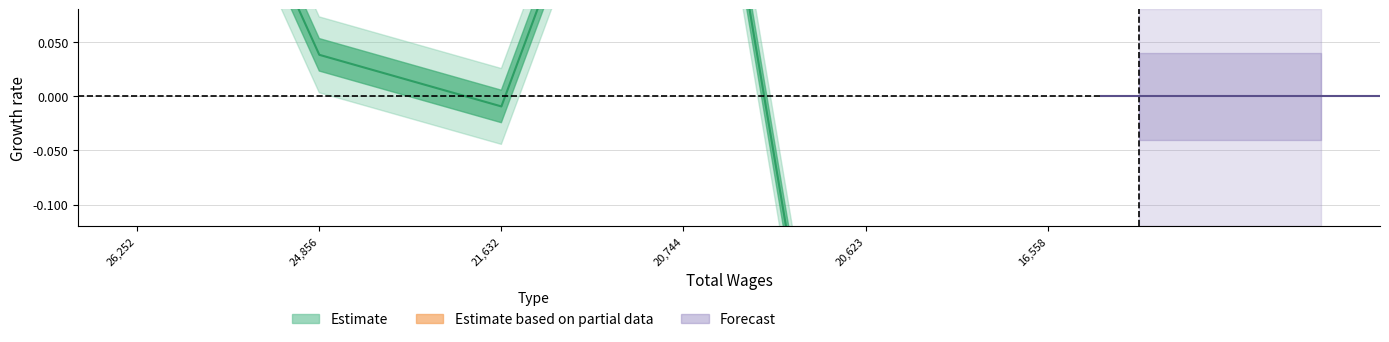

Reading left to right, list all the values displayed in this chart.

0.4	0.0	-0.0	0.4	-0.6	-0.3